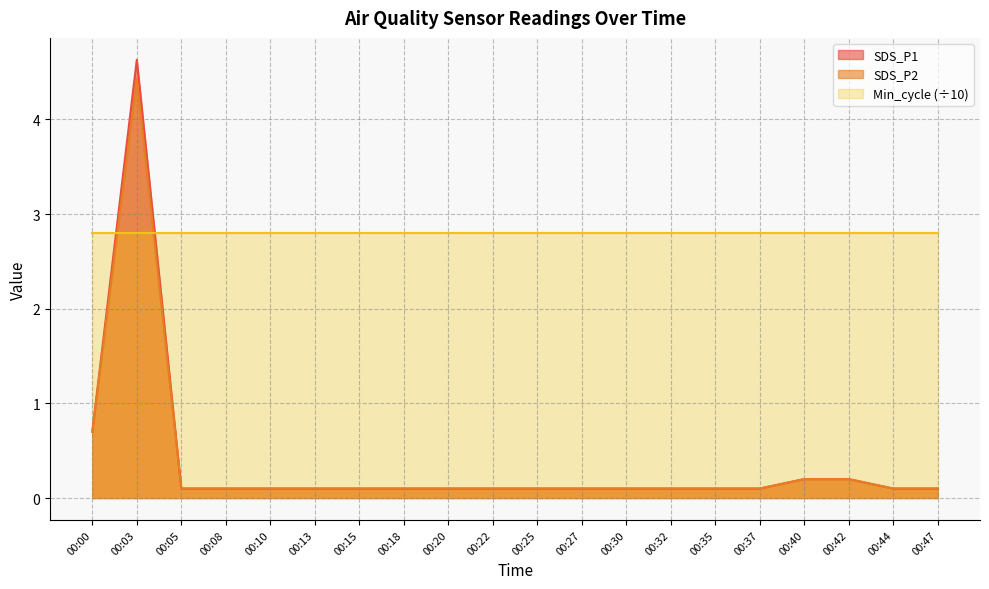

True or false: SDS_P1 and Min_cycle (÷10) intersect in this chart.

True